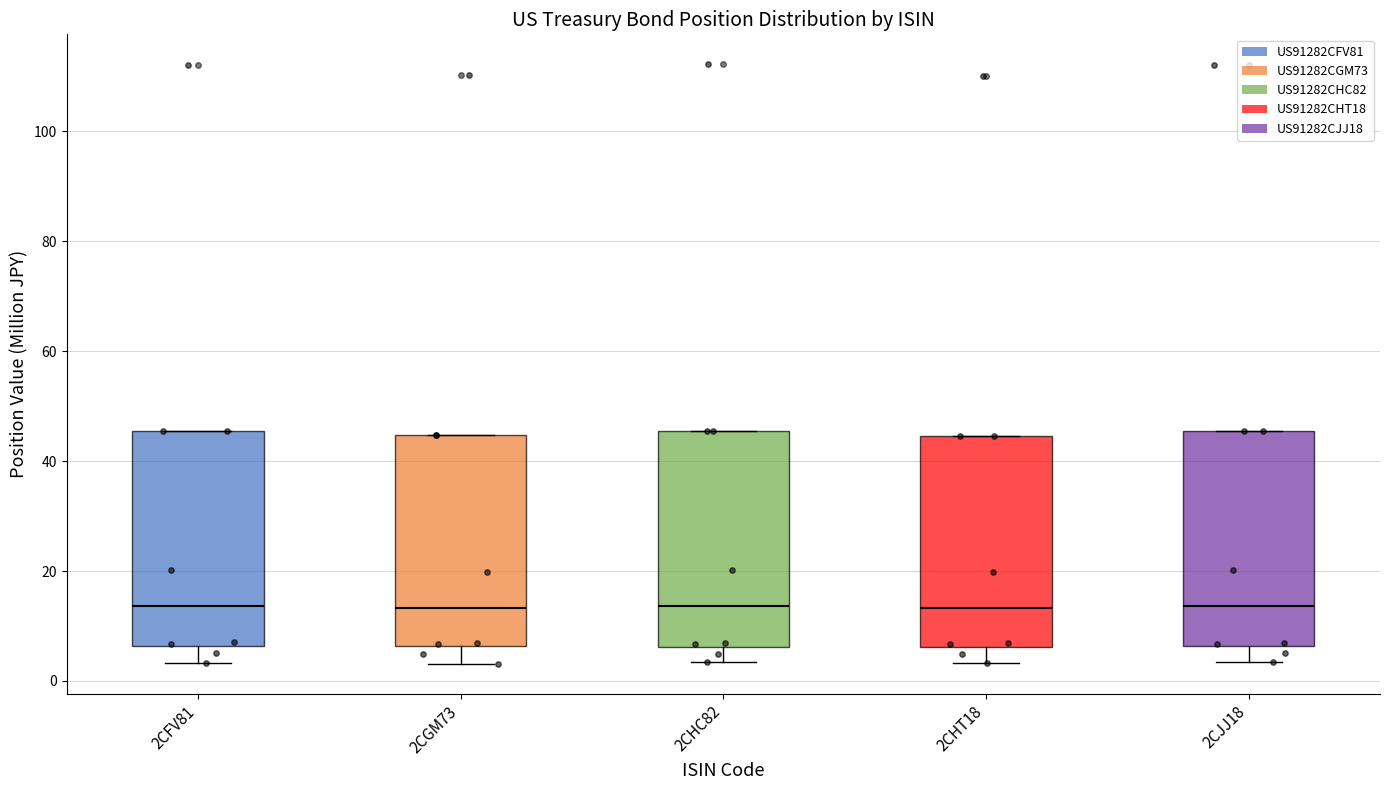

Reading left to right, transcribe this box plot: for each box, give where its median line is, the range the box spans, and where its two whiskers end, as read against the y-axis. The values are not printed on the chart, so give them approximately, as read against the axis.

2CFV81: median 14, box 6 to 46, whiskers 4 to 46
2CGM73: median 14, box 6 to 44, whiskers 4 to 44
2CHC82: median 14, box 6 to 46, whiskers 4 to 46
2CHT18: median 14, box 6 to 44, whiskers 4 to 44
2CJJ18: median 14, box 6 to 46, whiskers 4 to 46